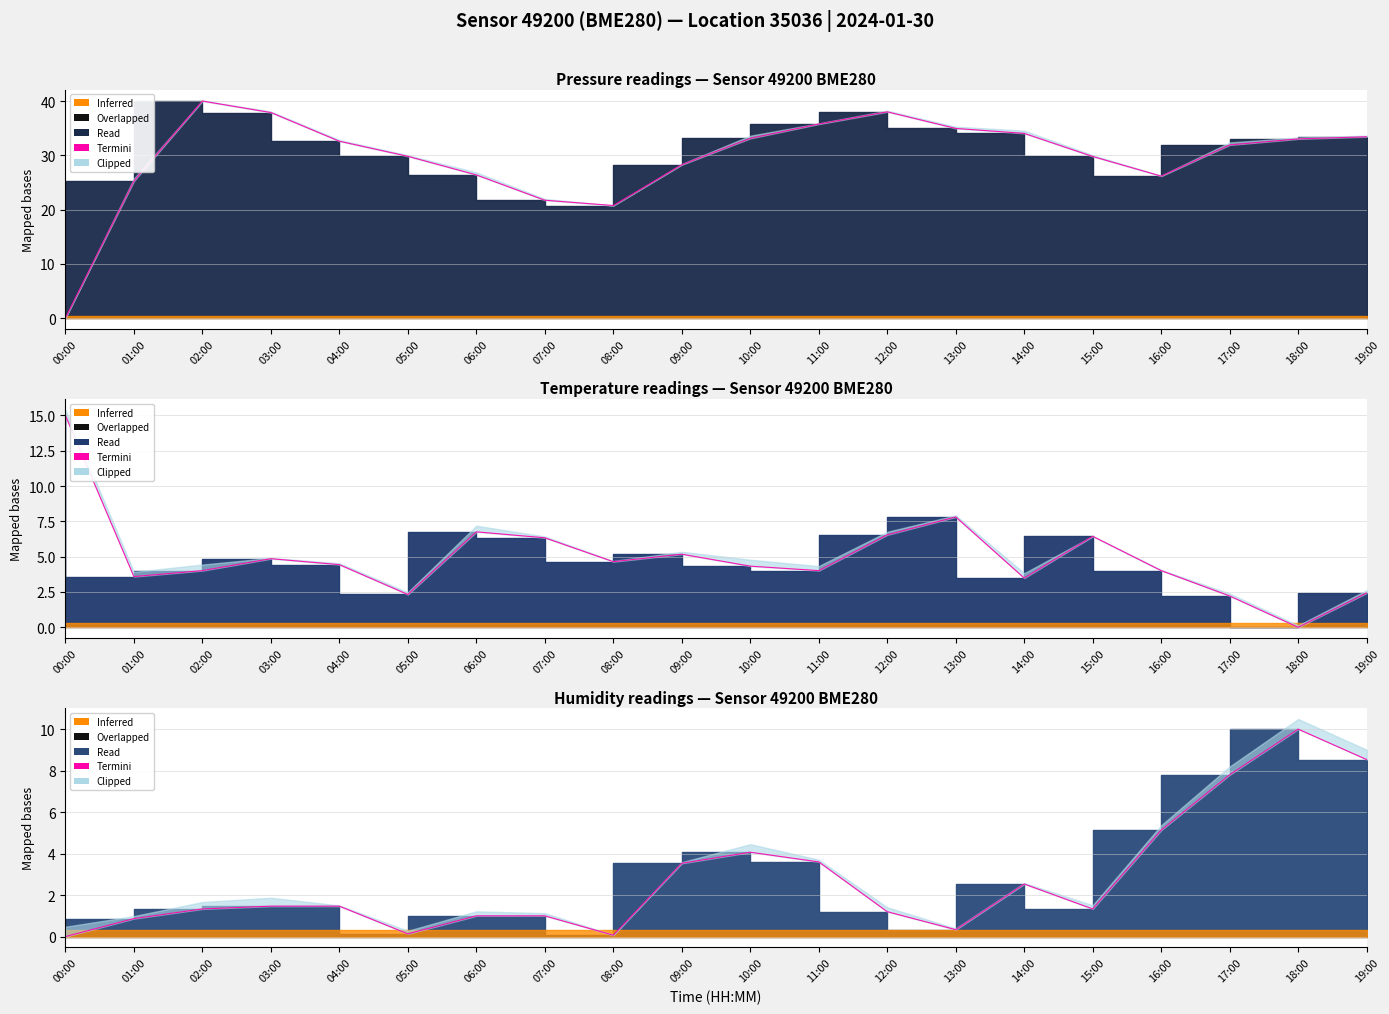

What is the difference between the maximum and minimum values in the pressure series?

40.0